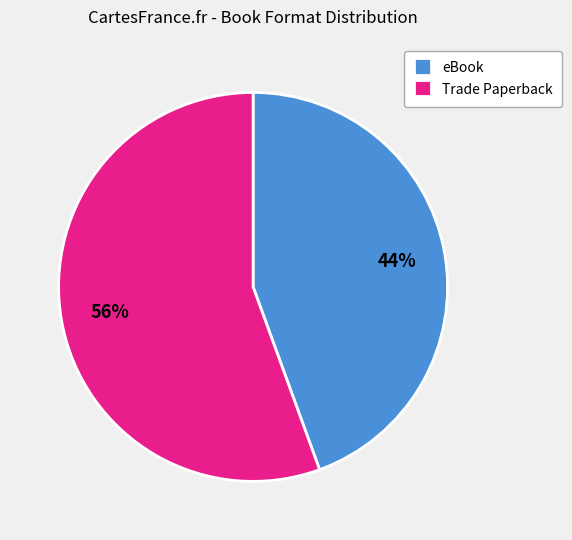

Approximately how many times larger is the value at Trade Paperback compared to eBook?

1.3